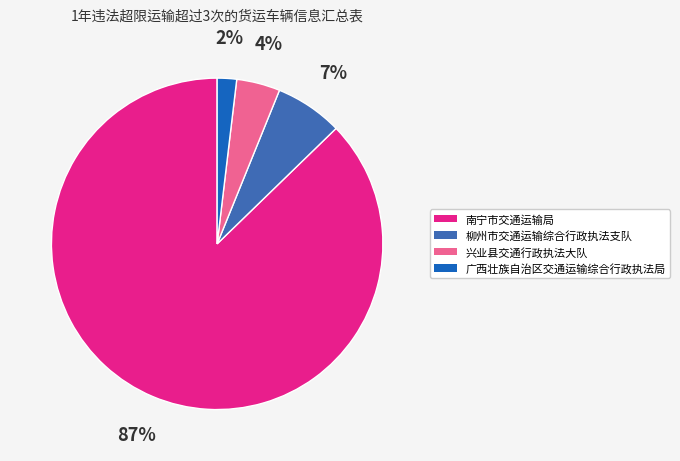

Between 广西壮族自治区交通运输综合行政执法局 and 兴业县交通行政执法大队, which is larger?

兴业县交通行政执法大队